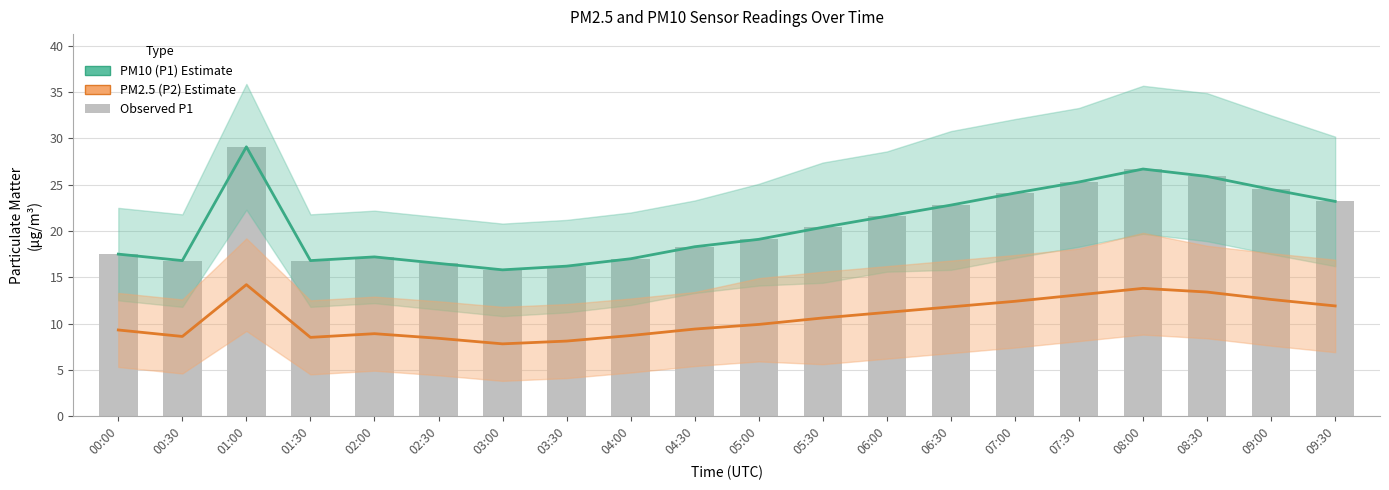

Which series has the largest range (max minus min)?

PM10 (P1) Estimate